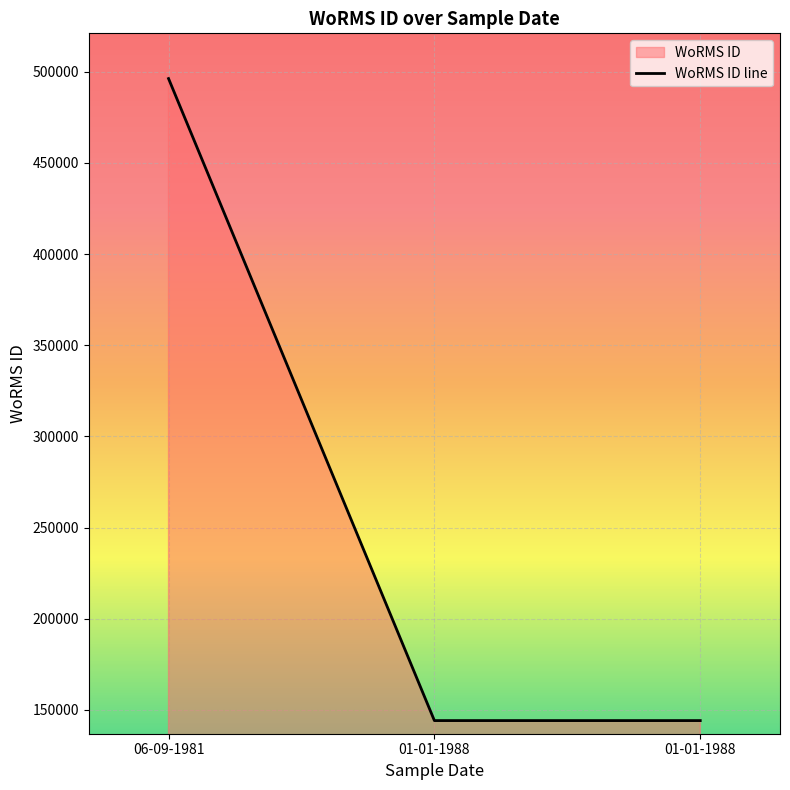

What is the smallest value displayed?

144099